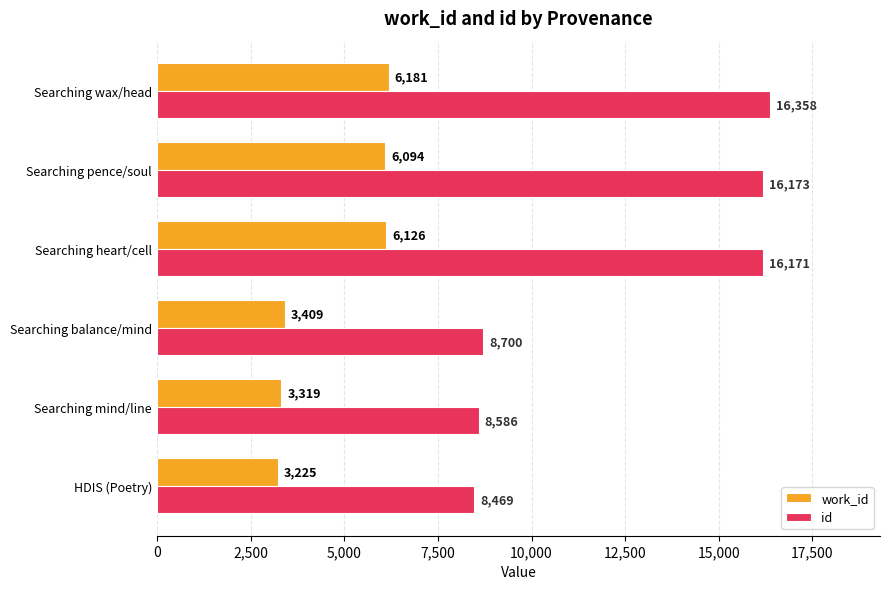

Is it true that work_id equals 6181 at Searching wax/head?

True